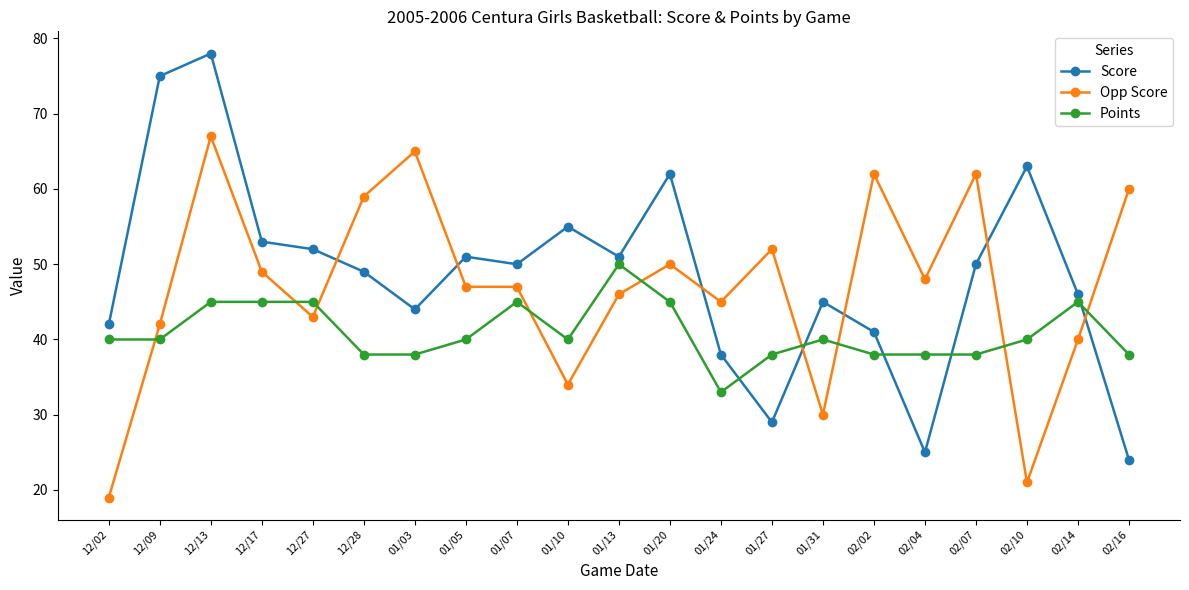

How many series are shown in this chart?

3